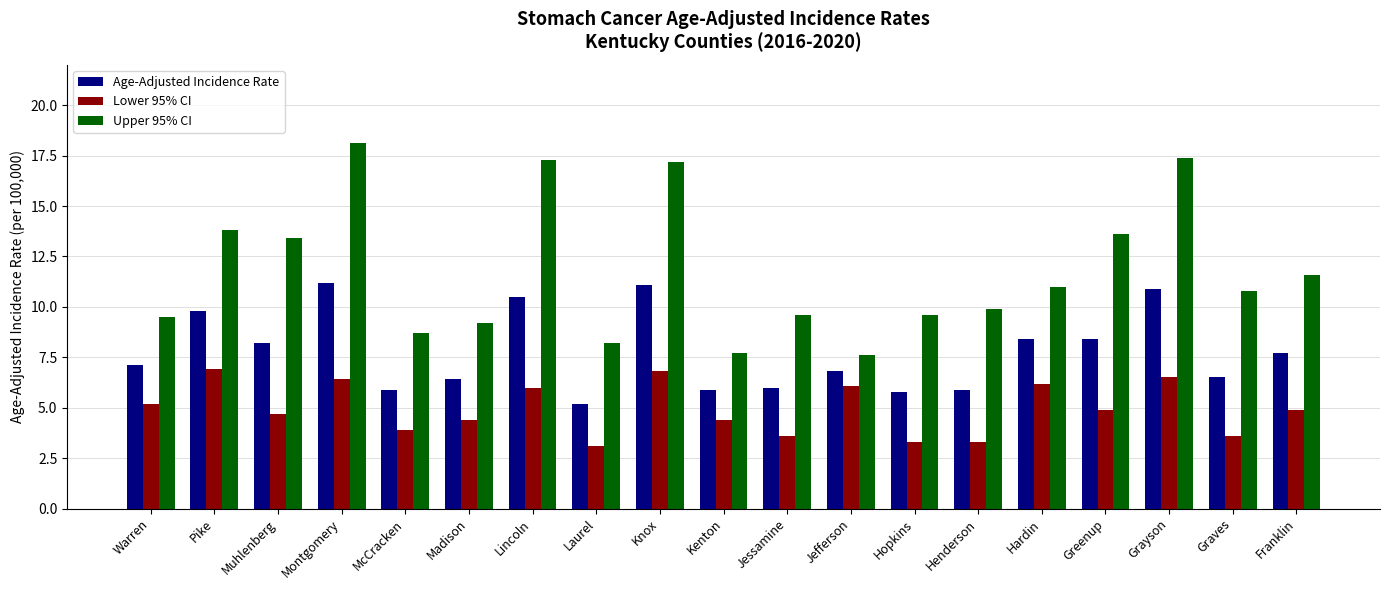

What is the minimum value shown in the chart?

3.1